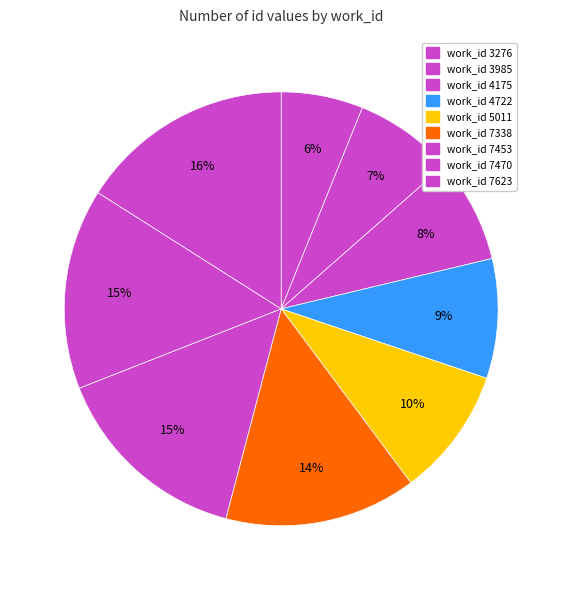

Count the number of slices in the pie.

9